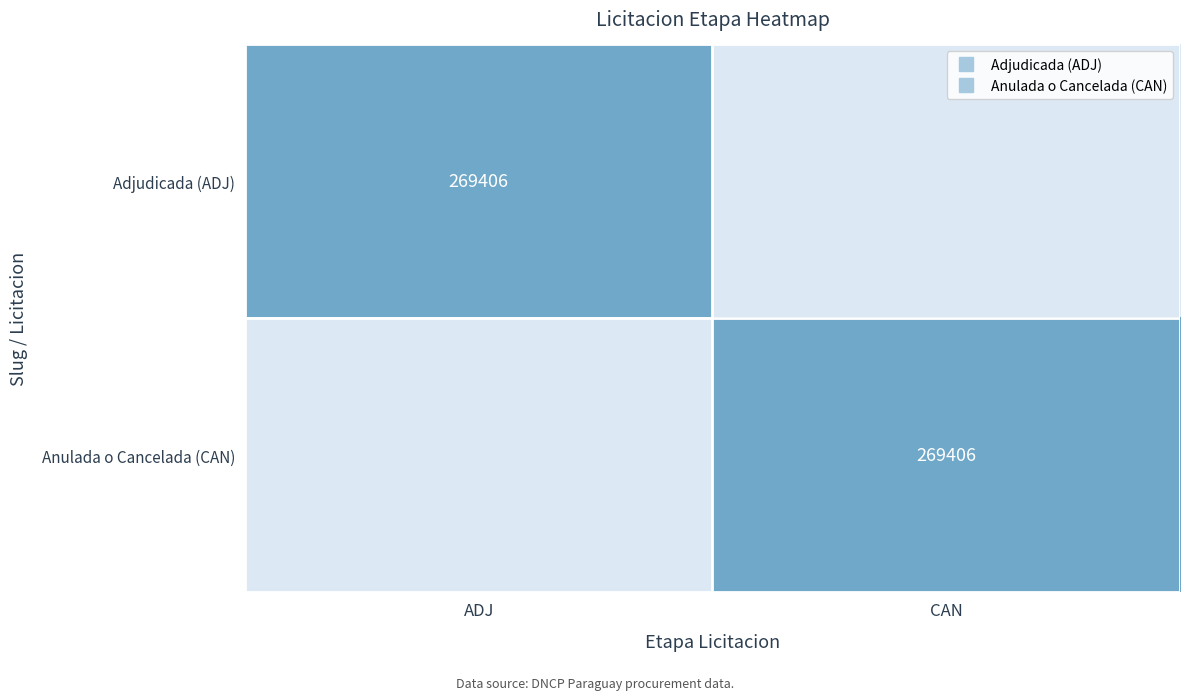

True or false: Adjudicada (ADJ) has a value of 0.0 at CAN.

True